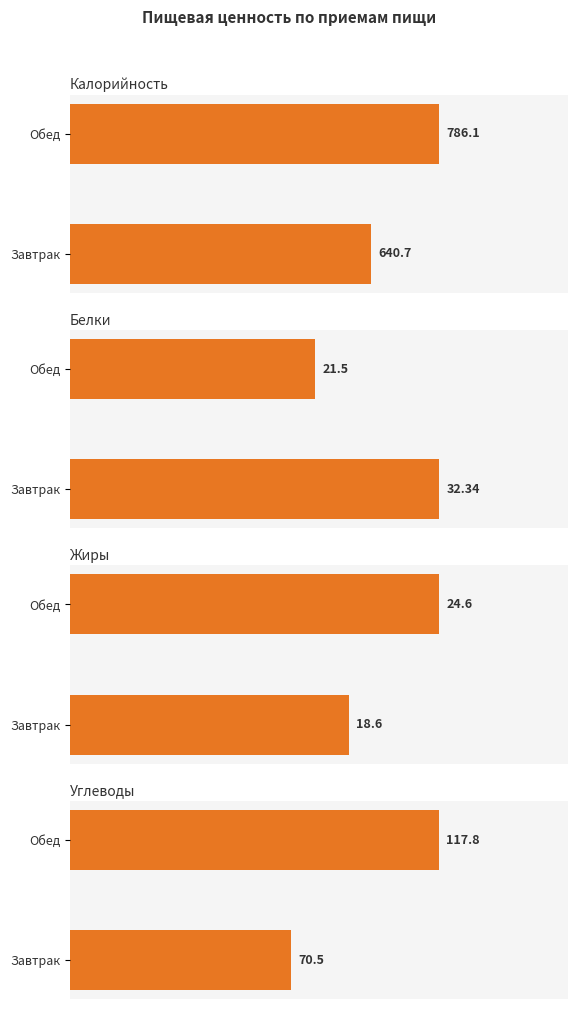

What is the sum of the Жиры values at Обед and Завтрак?

43.2